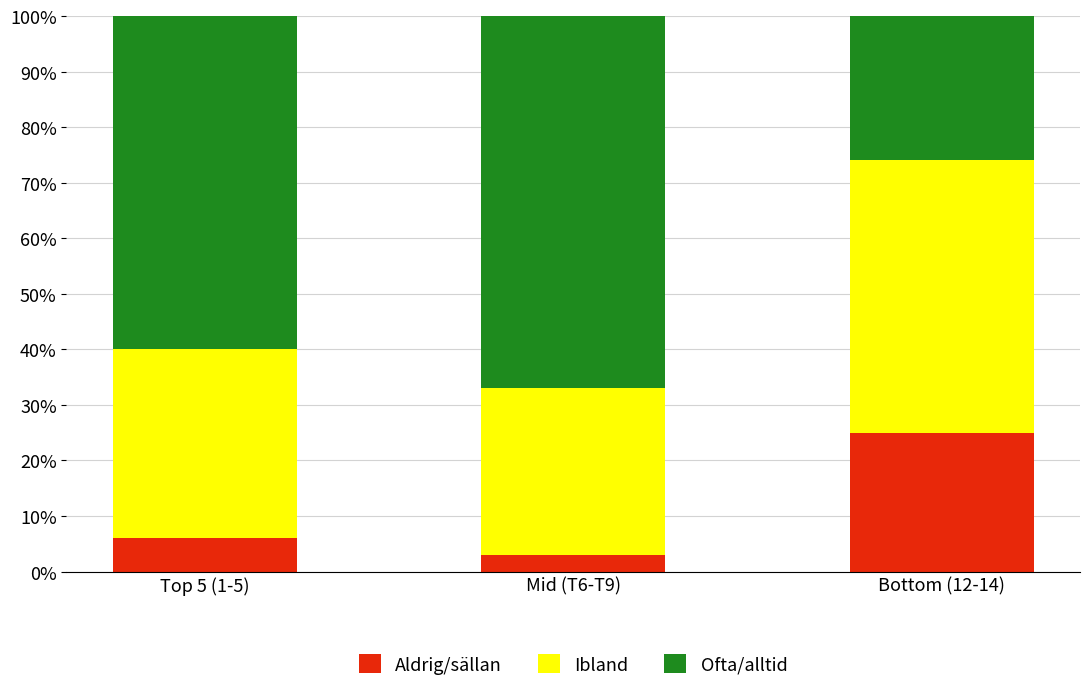

What is the sum of all Aldrig/sällan values?

34